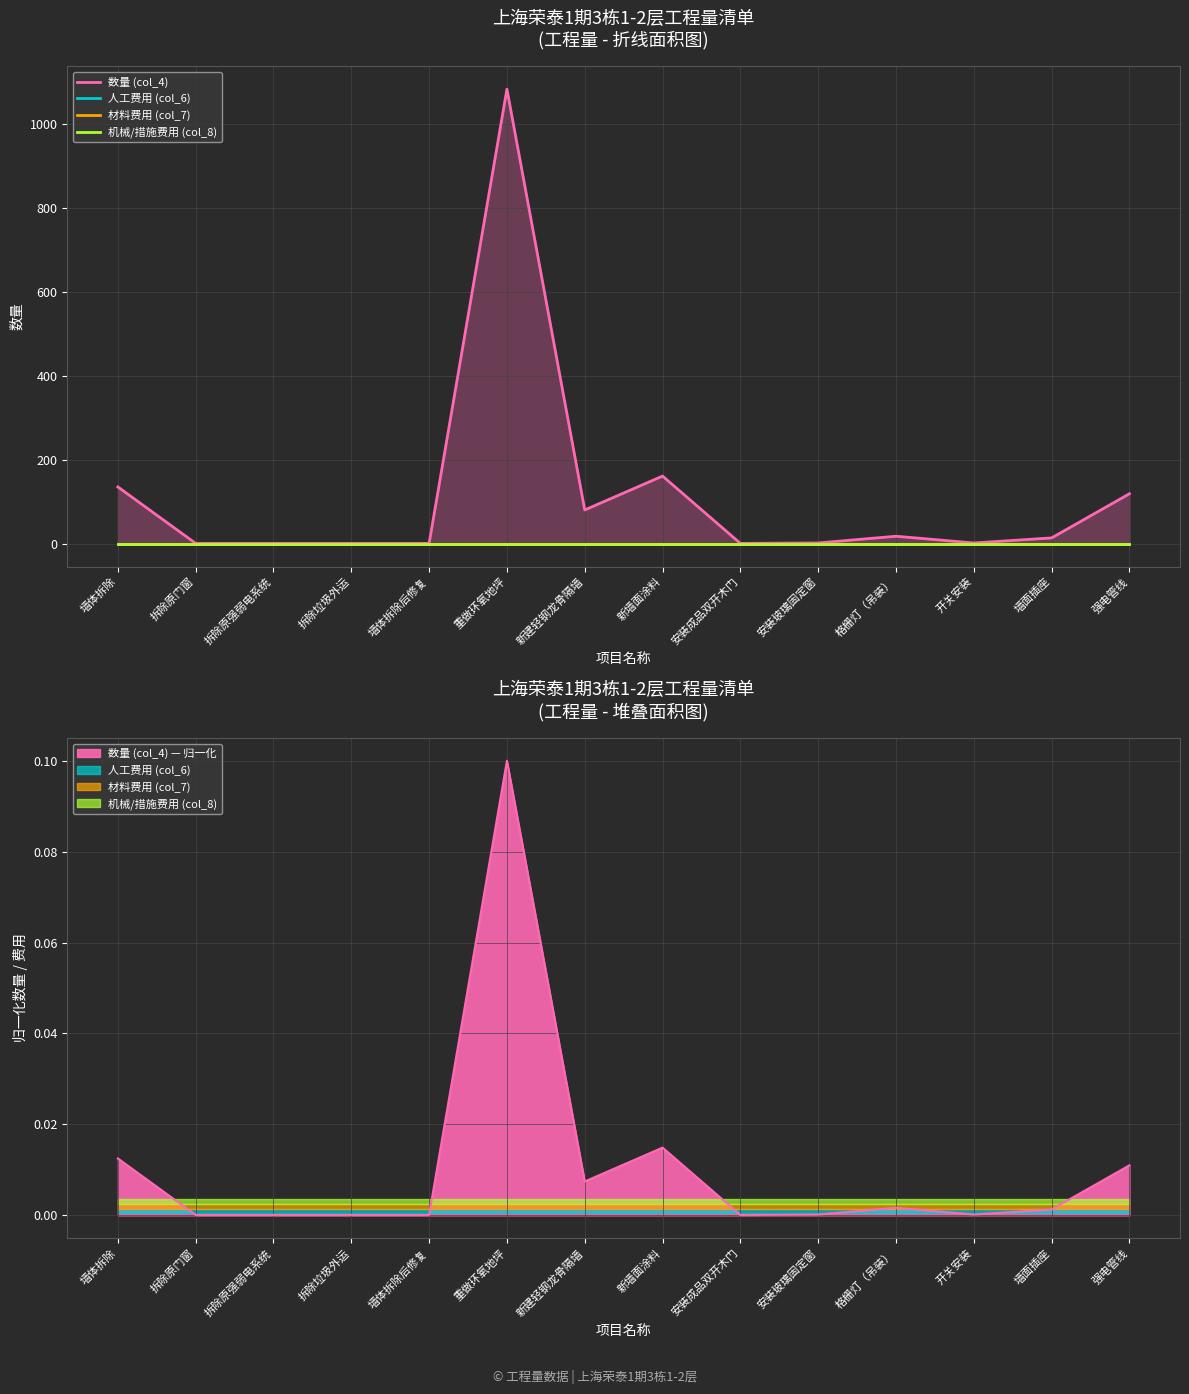

What is the label of the 13th point from the left?

墙面插座